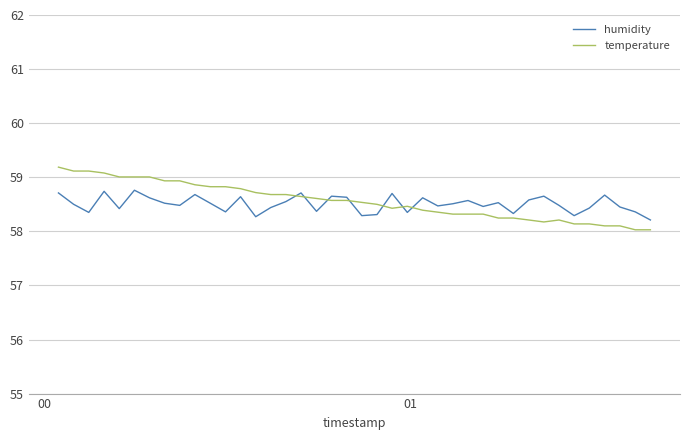

Which series has the largest range (max minus min)?

temperature